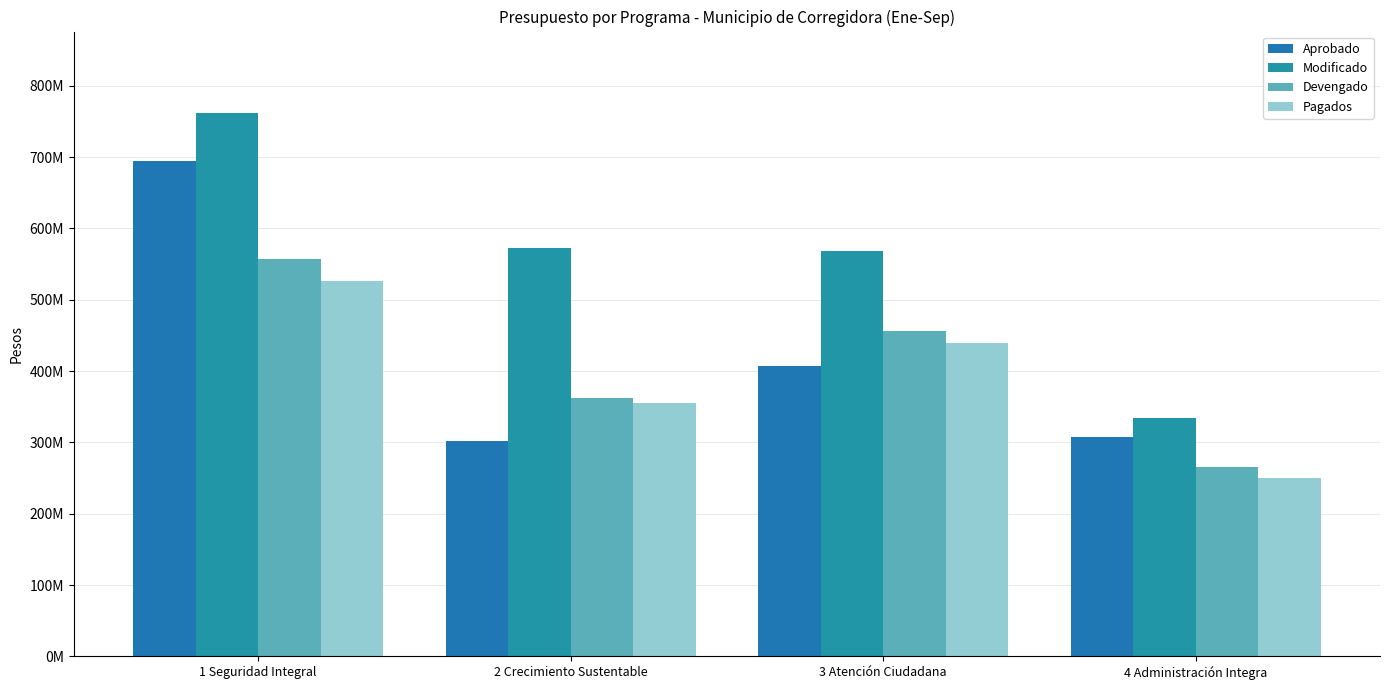

What is the average value of the Modificado series?

559222525.2